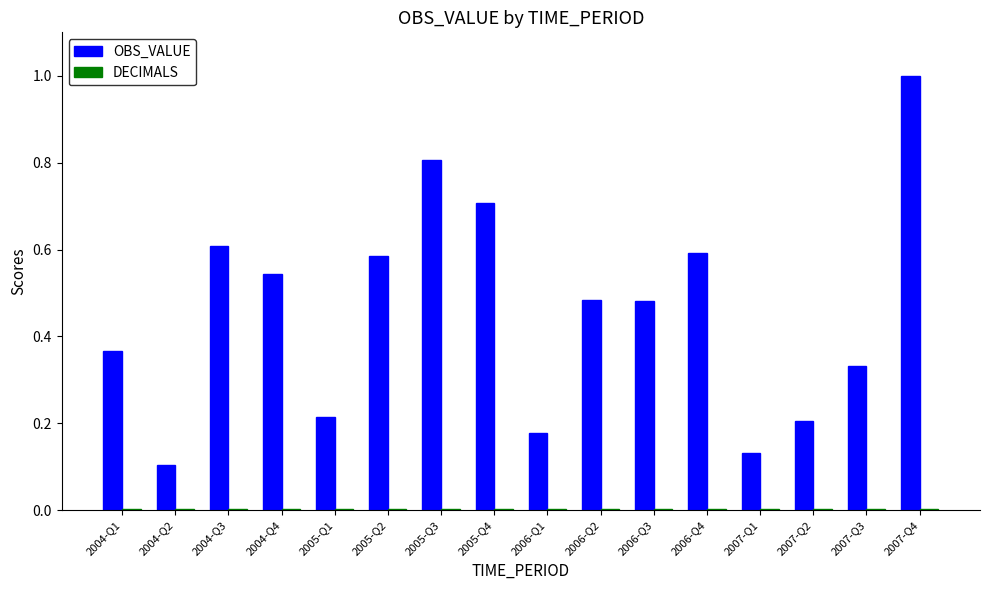

Where is OBS_VALUE nearest to the value 0?

2004-Q2